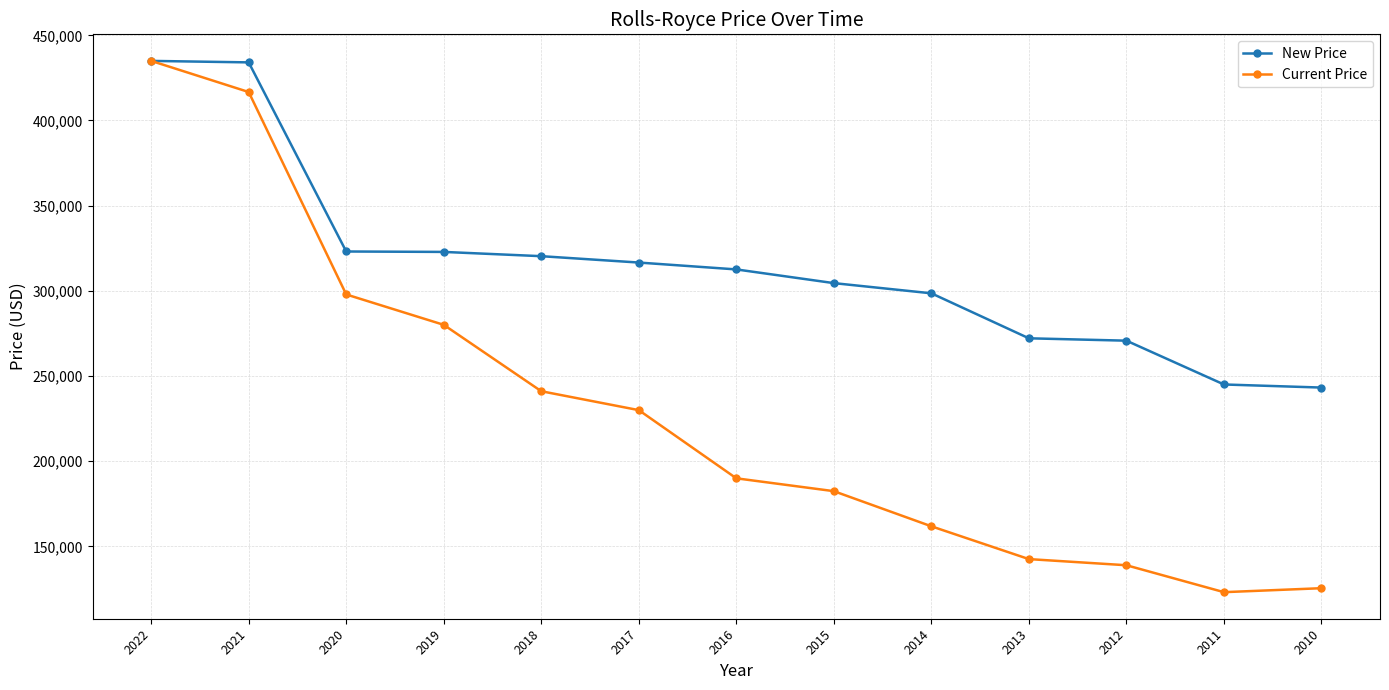

What is the minimum value shown in the chart?

123122